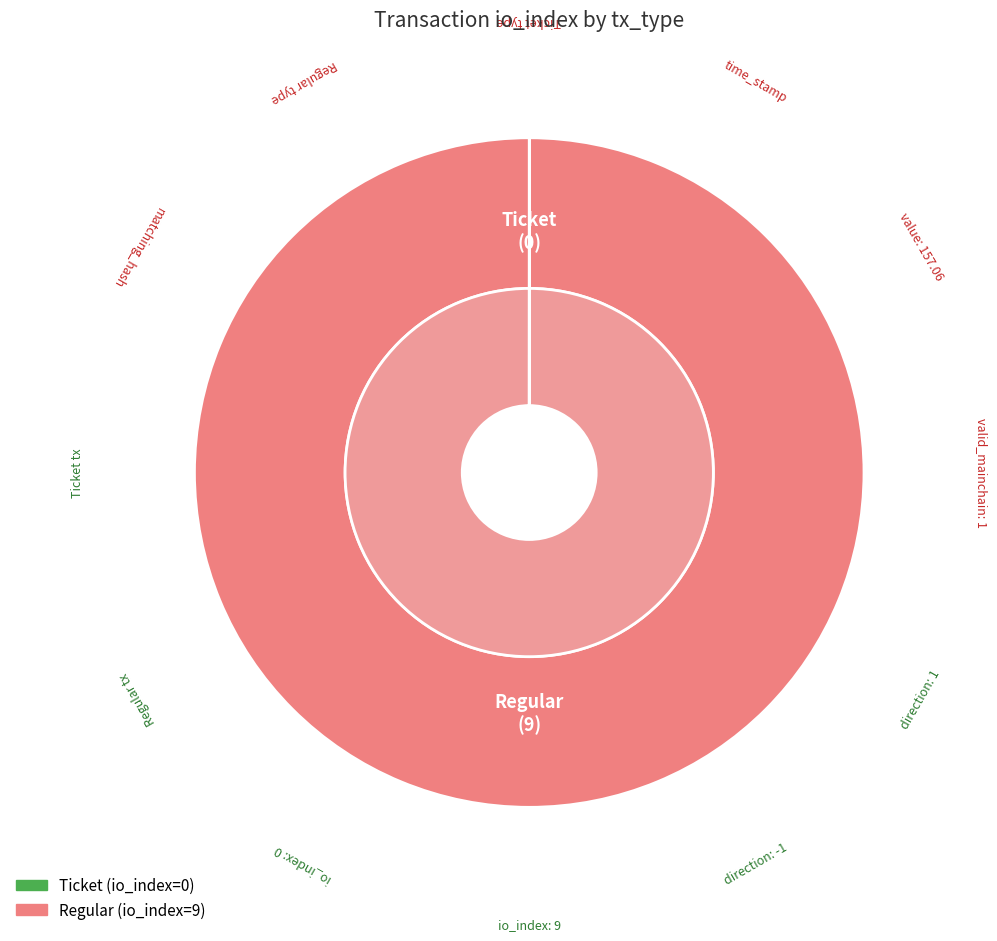

Which category has the biggest portion of the pie?

Regular